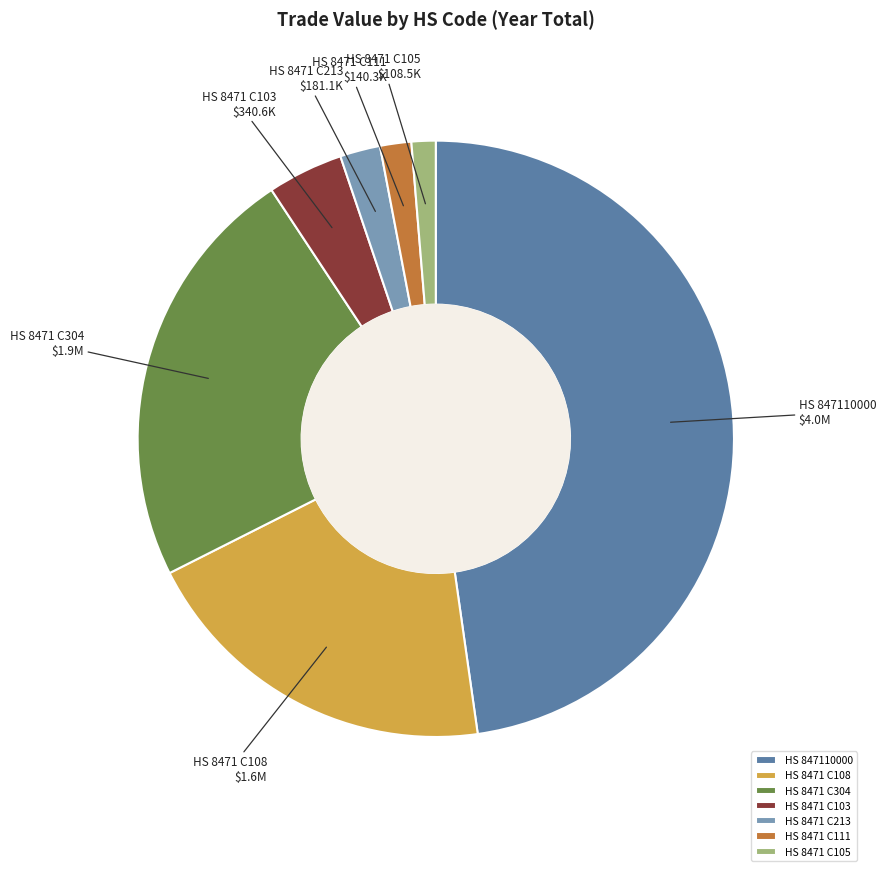

Which category has the biggest portion of the pie?

HS 847110000